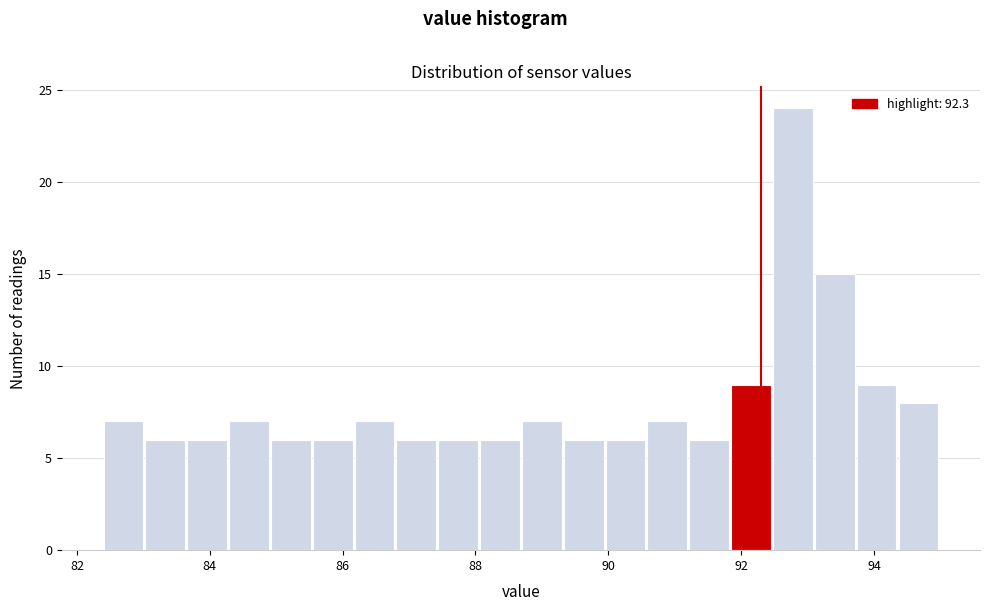

Around what value on the x-axis is the tallest bar? Give the approximate position of its centre, as read against the axis.

92.8